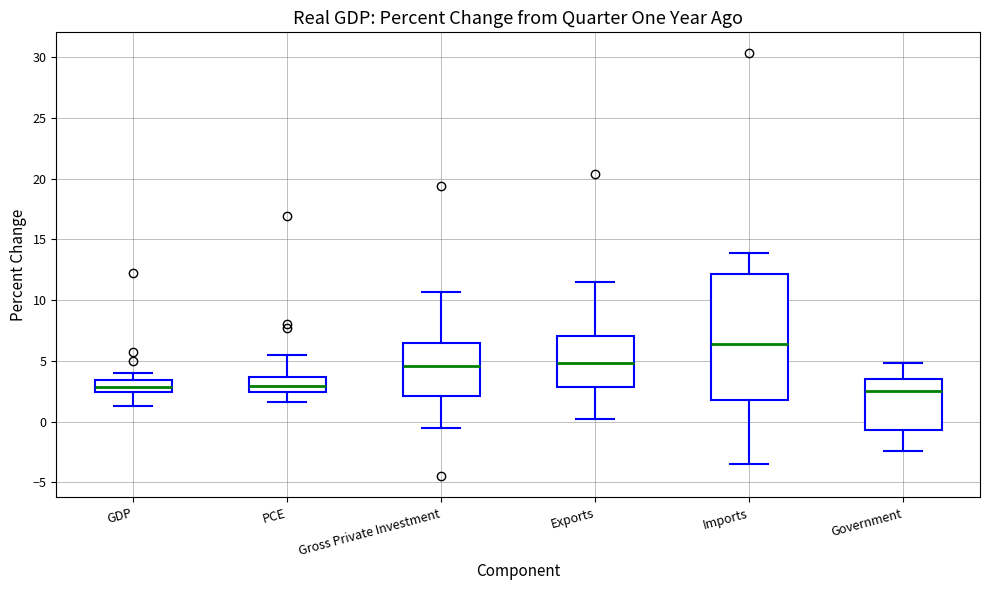

Which box has the highest median line?

Imports